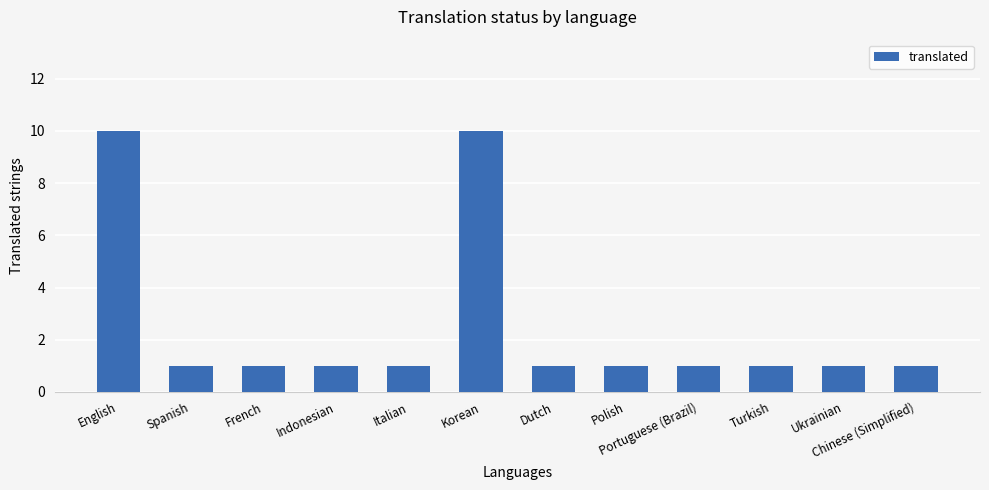

What is the maximum value shown in the chart?

10